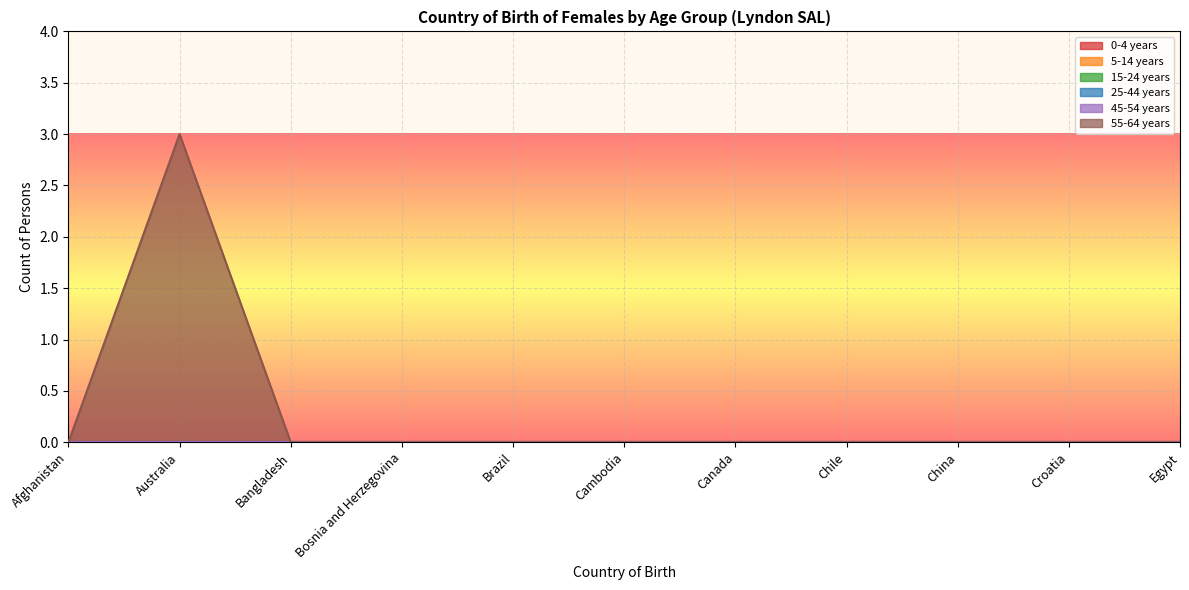

How many lines are shown in the chart?

6